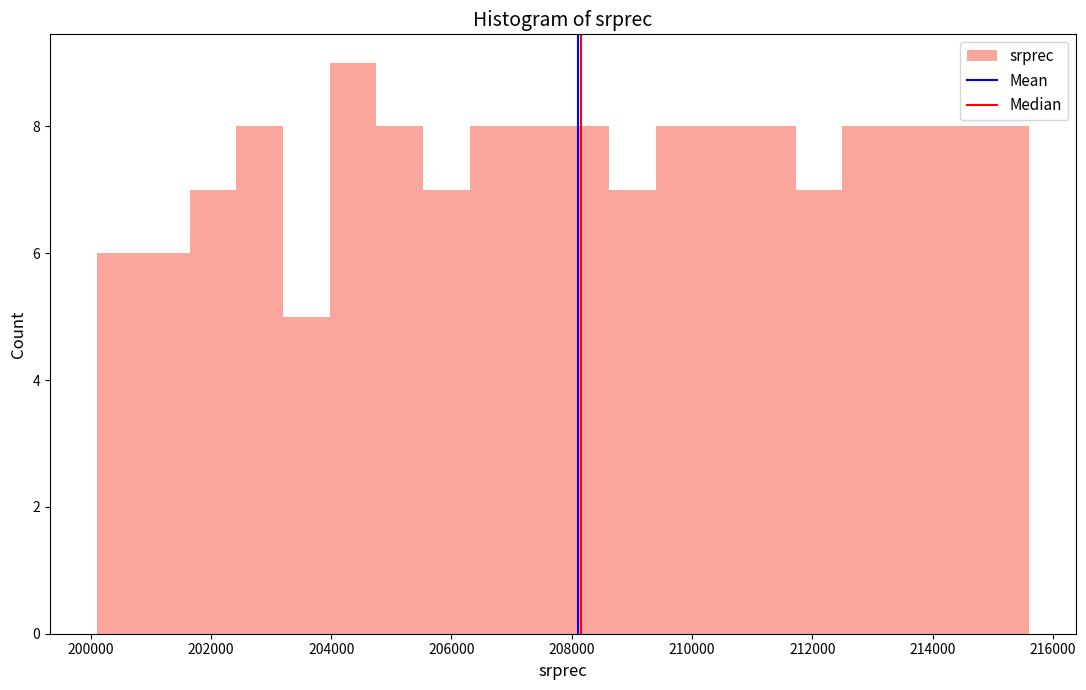

Read against the x-axis, roughly where is the centre of the tallest bar?

204400